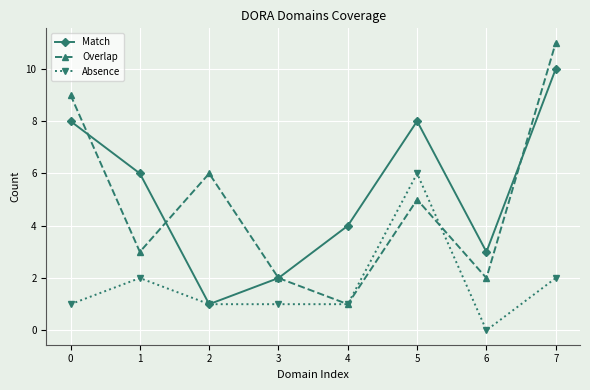

How many lines are shown in the chart?

3